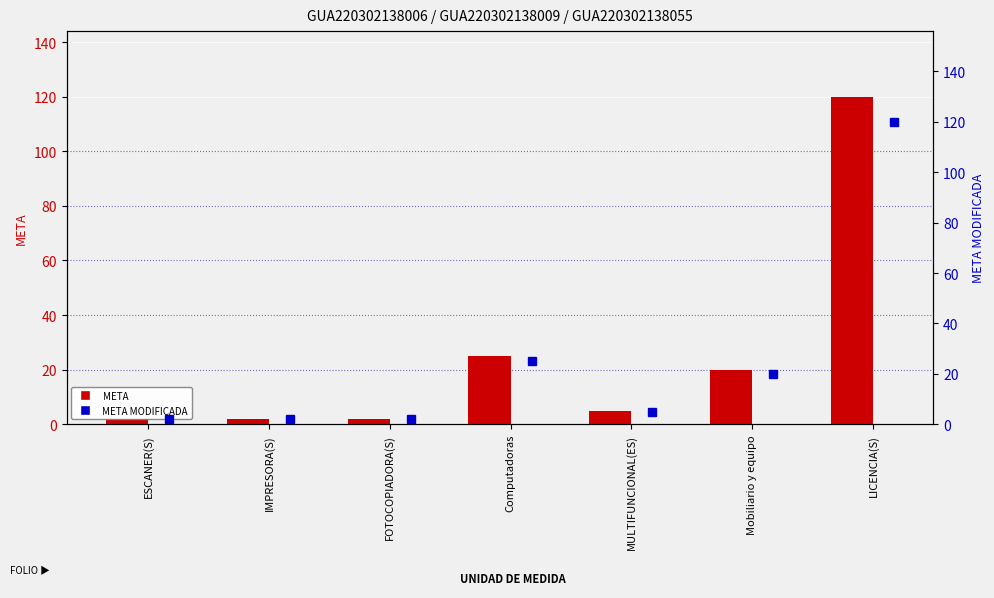

What are all the series names shown in the legend?

META, META MODIFICADA